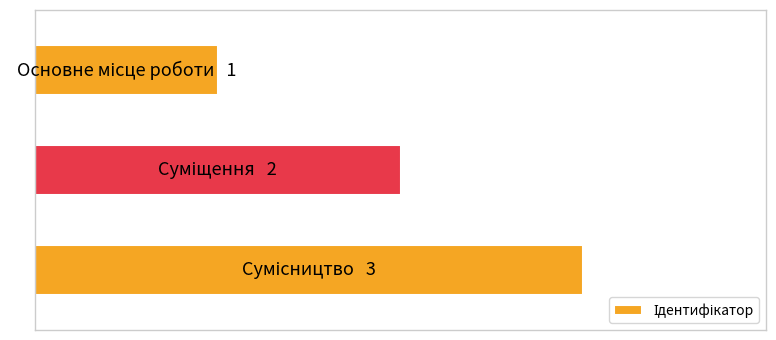

Rank the categories by value from lowest to highest.

0, 1, 2